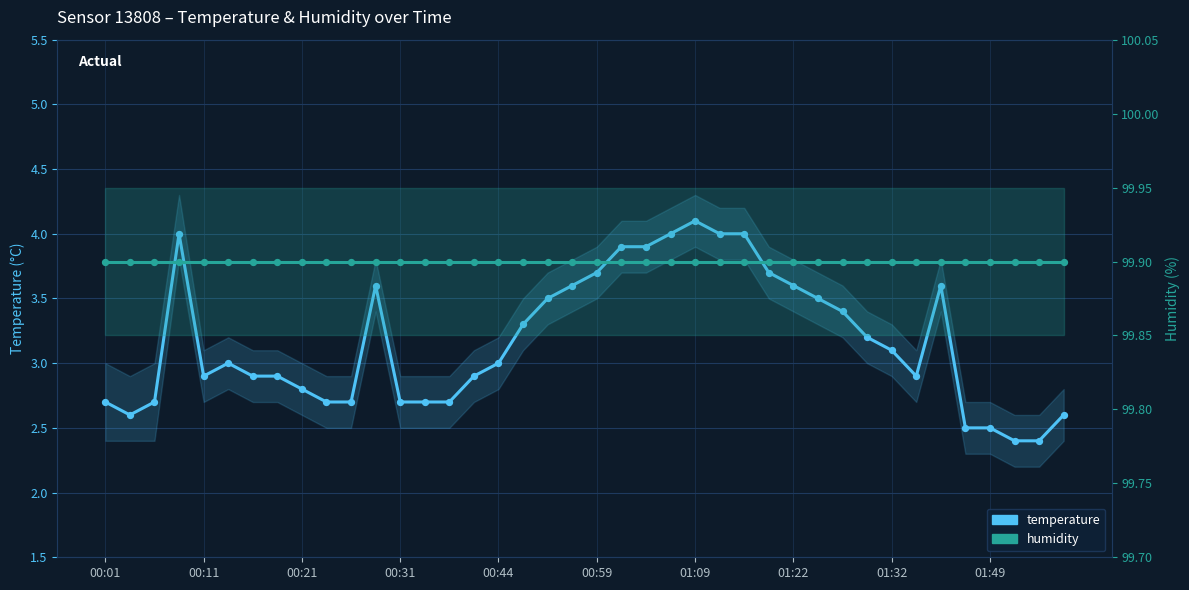

Which series reaches the minimum Y coordinate?

temperature